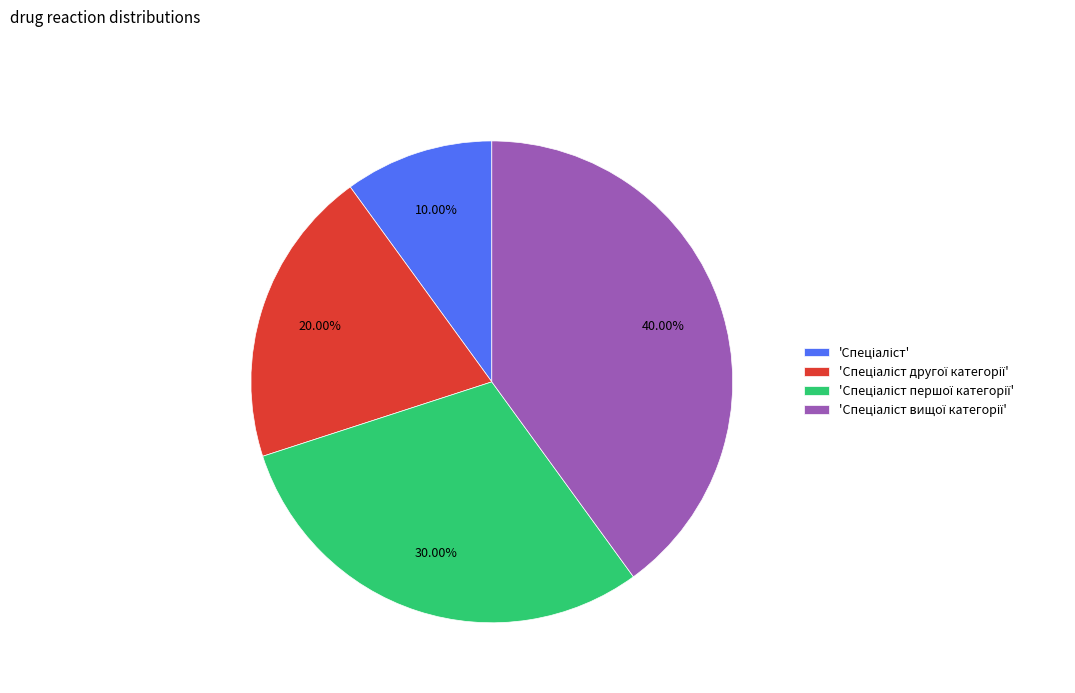

Is there a majority slice in this chart?

No